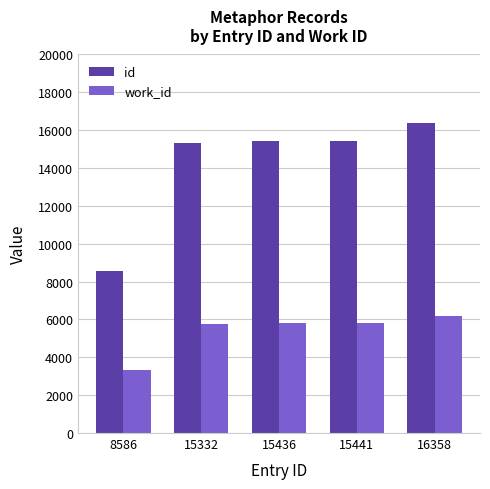

What is the average value of the id series?

14231